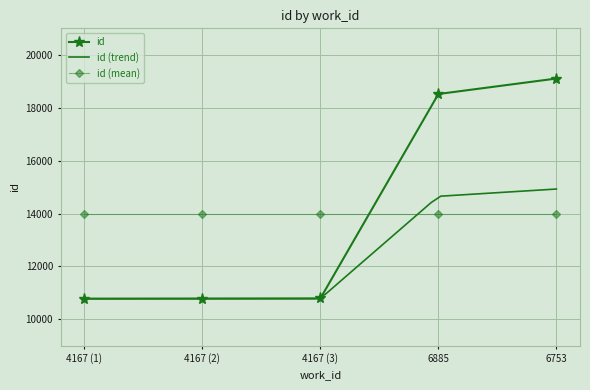

The value at 6885 is 8735. True or false?

False